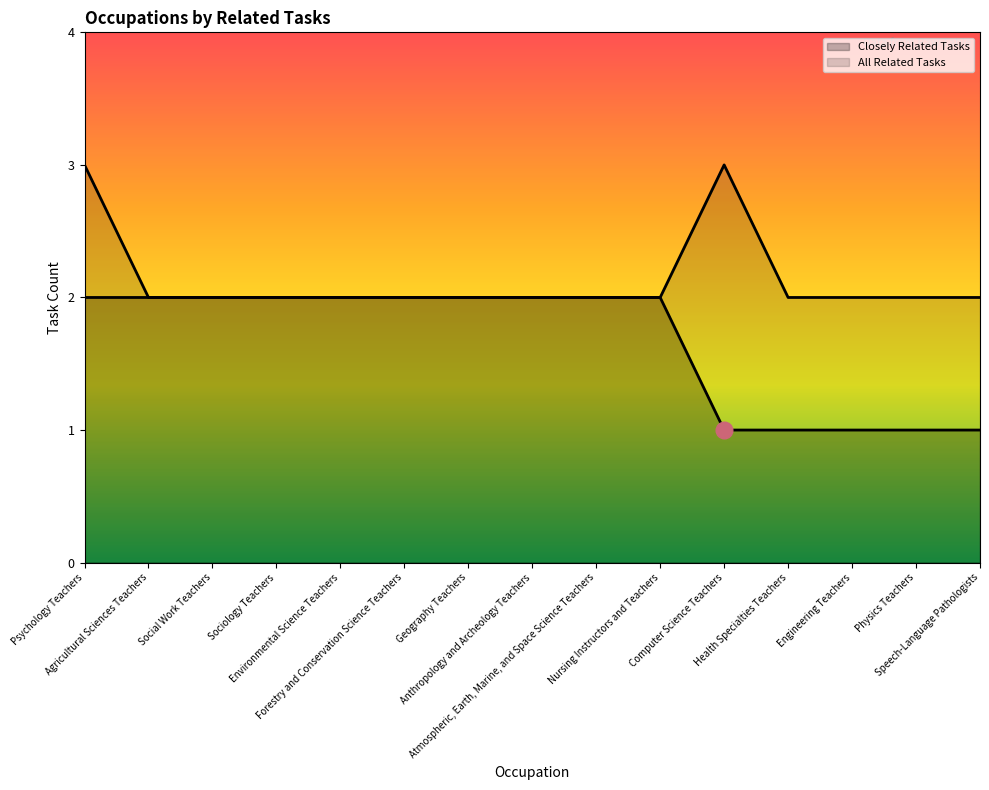

How many All Related Tasks values are between 2 and 3?

15